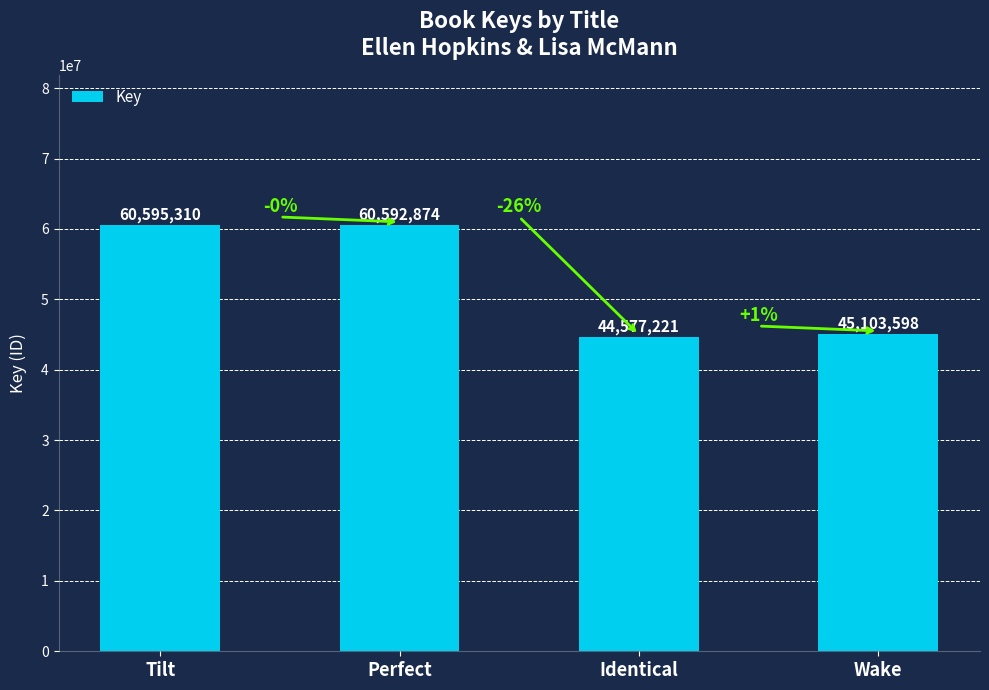

What position from the right is Tilt?

4